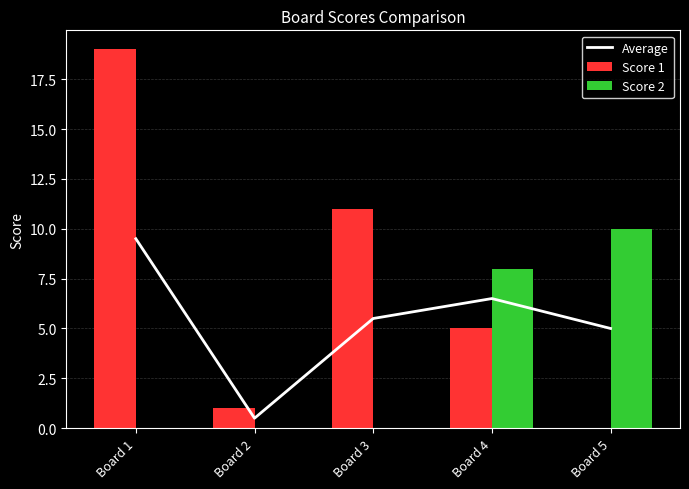

At how many categories does at least one series exceed 3?

4